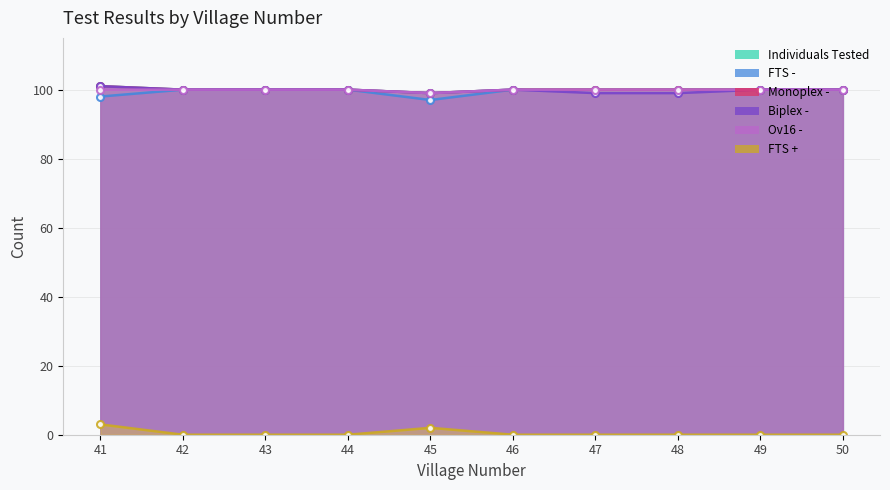

Is it true that Biplex - equals 150 at 49?

False